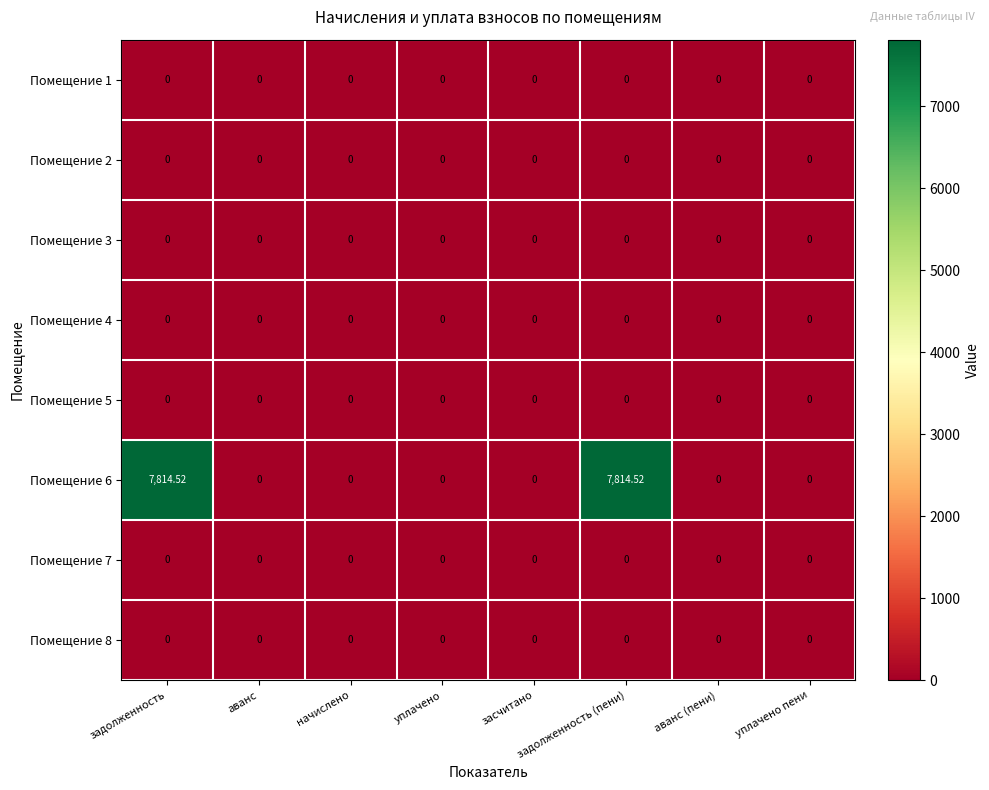

What is the maximum value shown in the chart?

7814.5